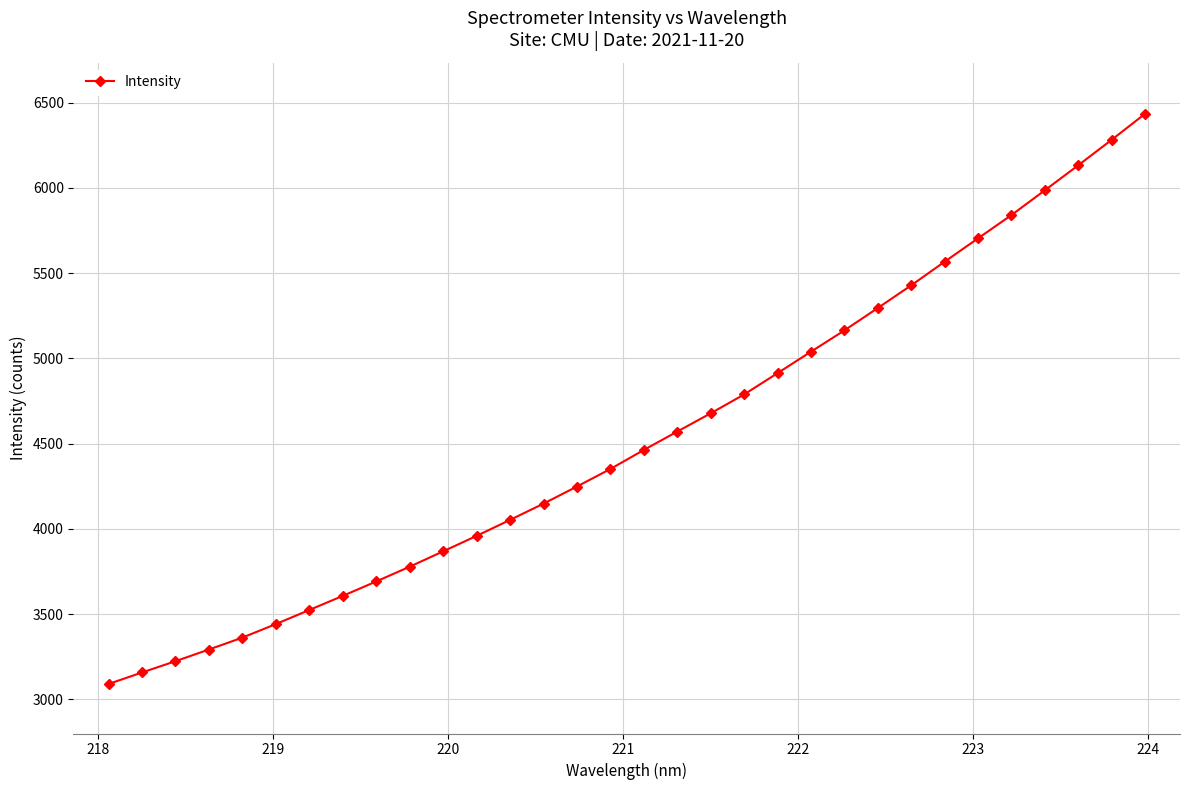

What is the value of the 26th point from the left?

5566.9